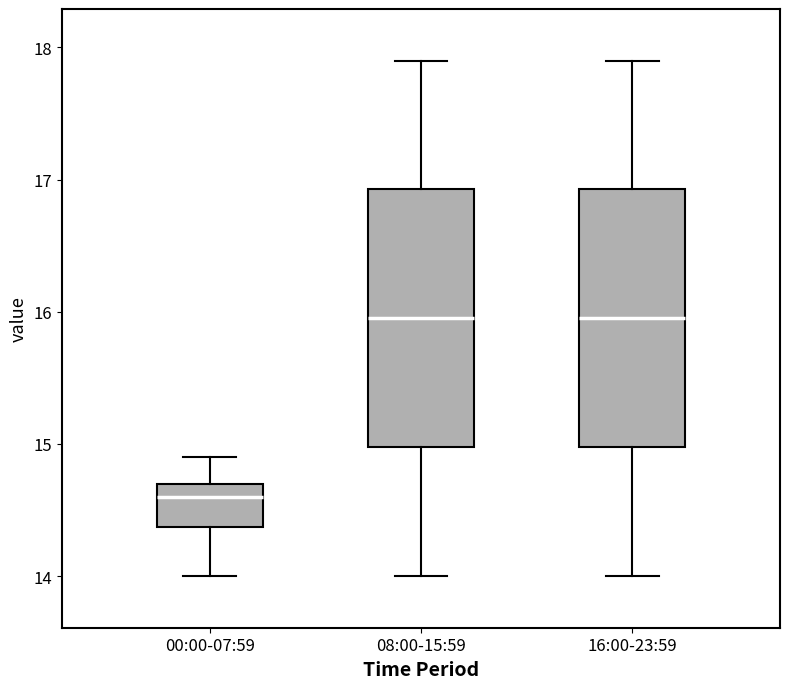

Reading left to right, transcribe this box plot: for each box, give where its median line is, the range the box spans, and where its two whiskers end, as read against the y-axis. The values are not printed on the chart, so give them approximately, as read against the axis.

00:00-07:59: median 14.6, box 14.4 to 14.7, whiskers 14.0 to 14.9
08:00-15:59: median 16.0, box 15.0 to 16.9, whiskers 14.0 to 17.9
16:00-23:59: median 16.0, box 15.0 to 16.9, whiskers 14.0 to 17.9